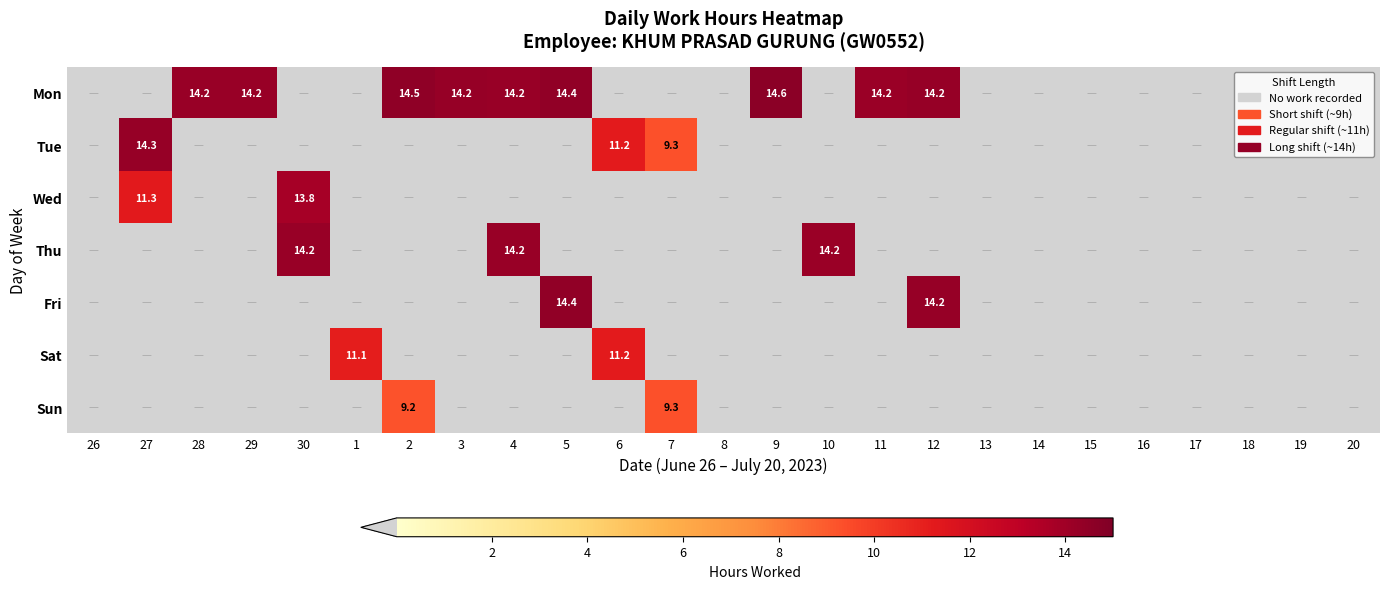

How many series are shown in this chart?

7